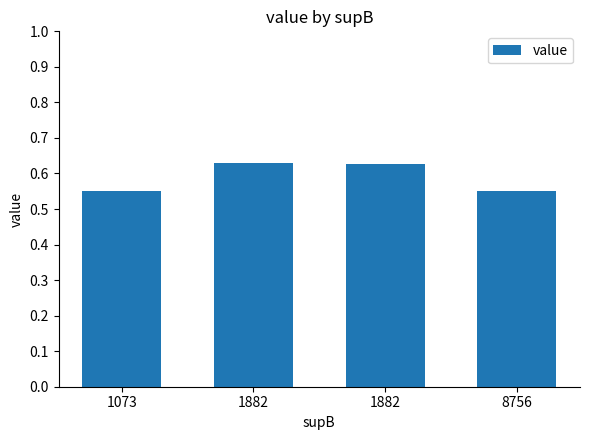

Are the bars horizontal?

No